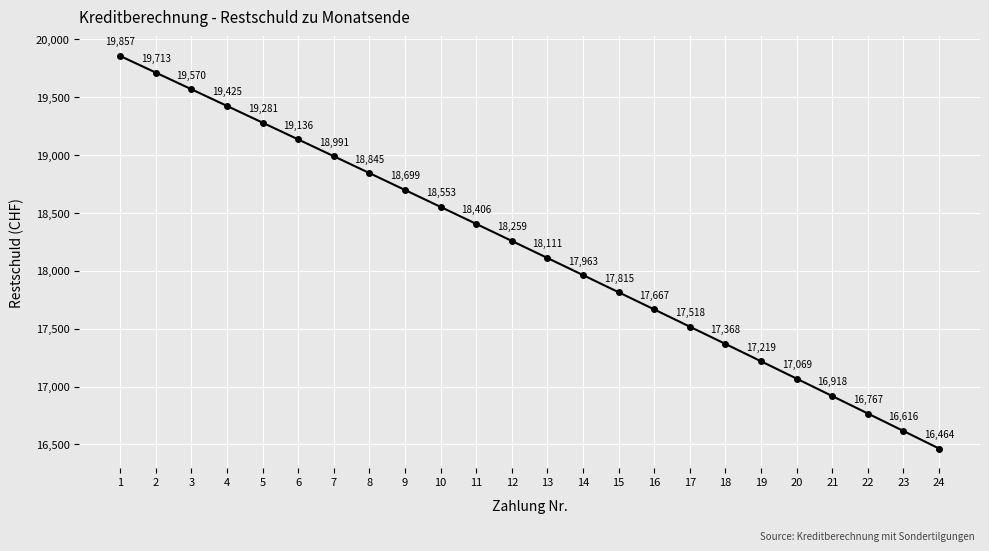

How many categories are shown in the chart?

24